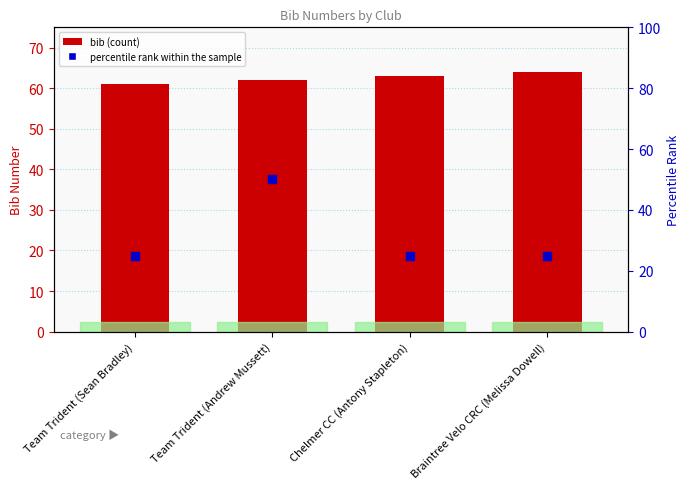

Is the value of bib at Chelmer CC (Antony Stapleton) greater than the value of percentile rank within the sample at Braintree Velo CRC (Melissa Dowell)?

Yes